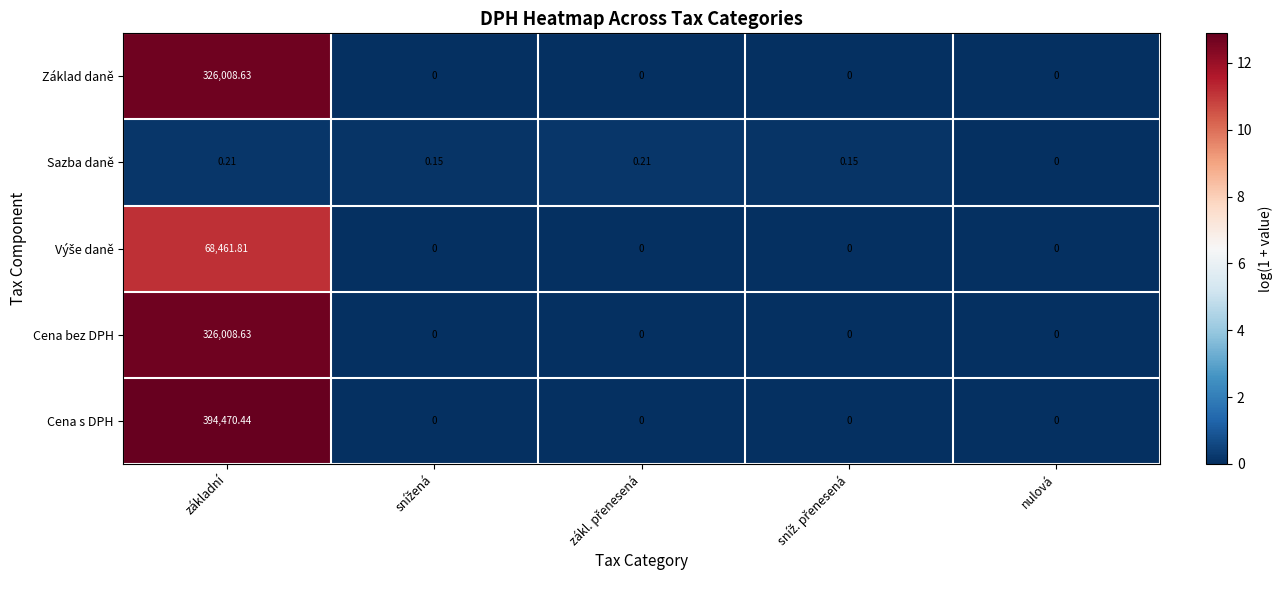

Which series has the largest range (max minus min)?

Cena s DPH